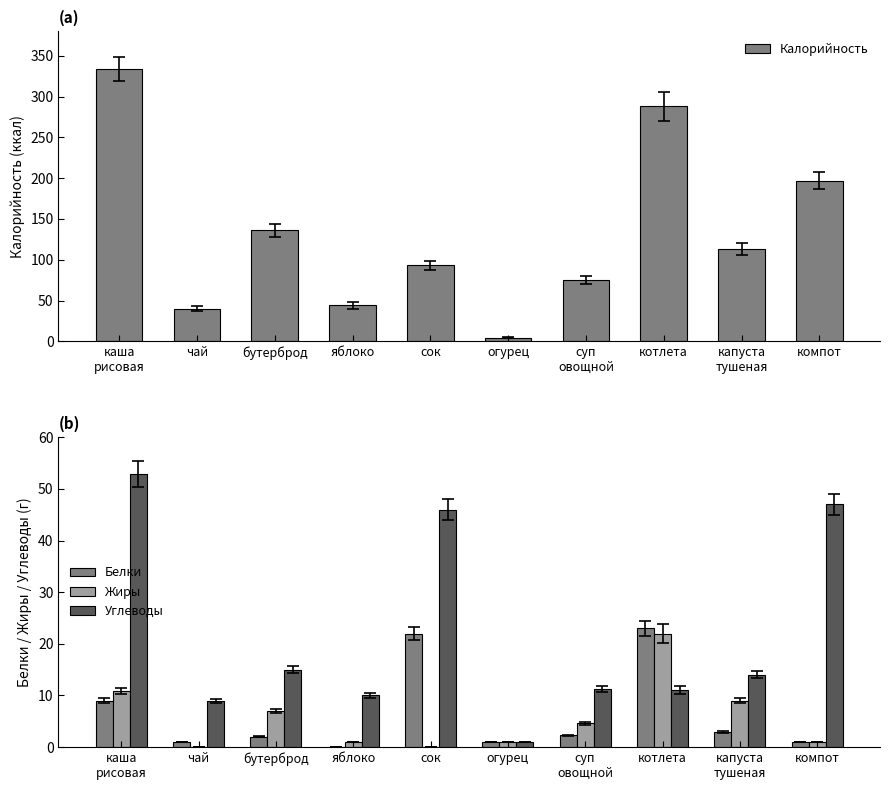

At which category is the sum across all series the highest?

каша
рисовая